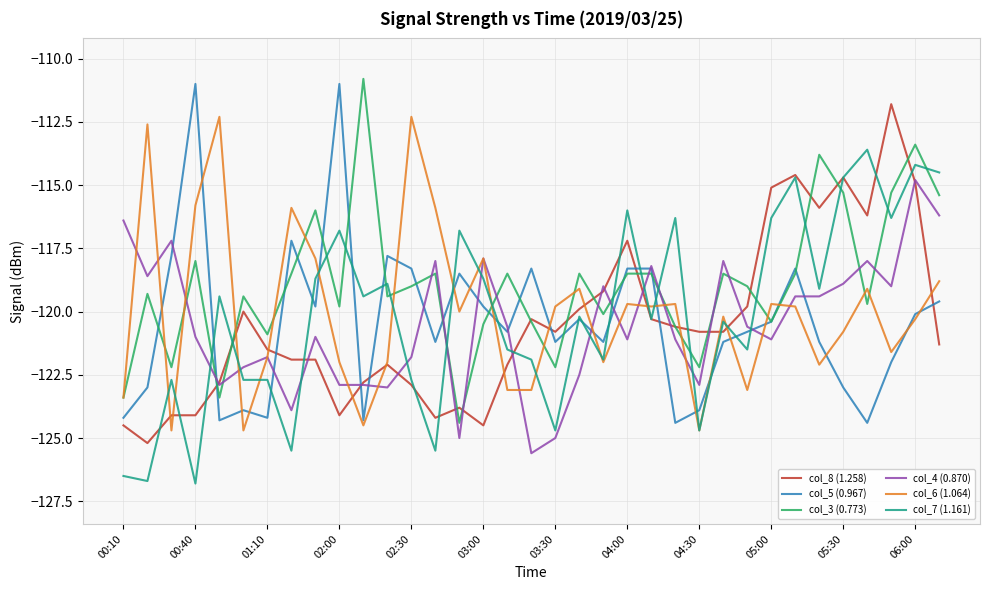

How many times do col_6 (1.064) and col_5 (0.967) cross each other?

20